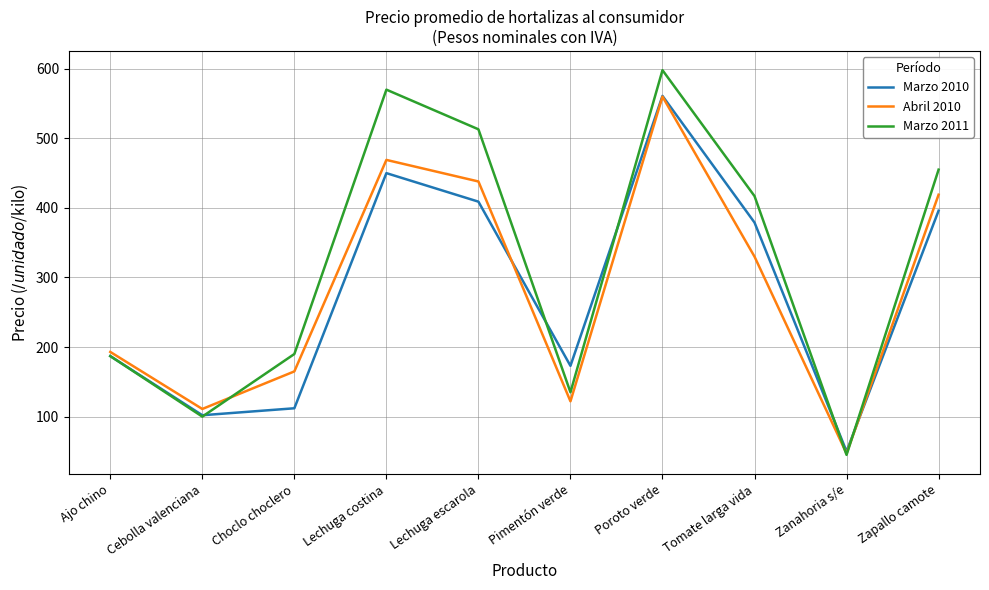

Between Pimentón verde and Zapallo camote, which series saw the biggest shift?

Marzo 2011